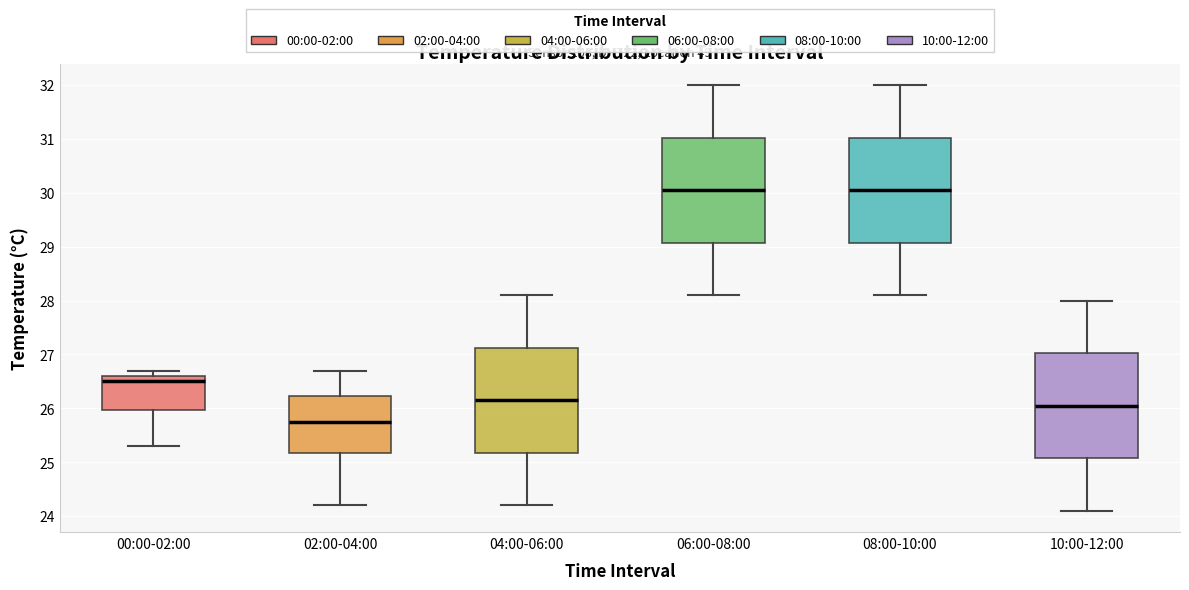

Reading left to right, transcribe this box plot: for each box, give where its median line is, the range the box spans, and where its two whiskers end, as read against the y-axis. The values are not printed on the chart, so give them approximately, as read against the axis.

00:00-02:00: median 26.5, box 26.0 to 26.6, whiskers 25.3 to 26.7
02:00-04:00: median 25.8, box 25.2 to 26.2, whiskers 24.2 to 26.7
04:00-06:00: median 26.2, box 25.2 to 27.1, whiskers 24.2 to 28.1
06:00-08:00: median 30.1, box 29.1 to 31.0, whiskers 28.1 to 32.0
08:00-10:00: median 30.1, box 29.1 to 31.0, whiskers 28.1 to 32.0
10:00-12:00: median 26.1, box 25.1 to 27.0, whiskers 24.1 to 28.0